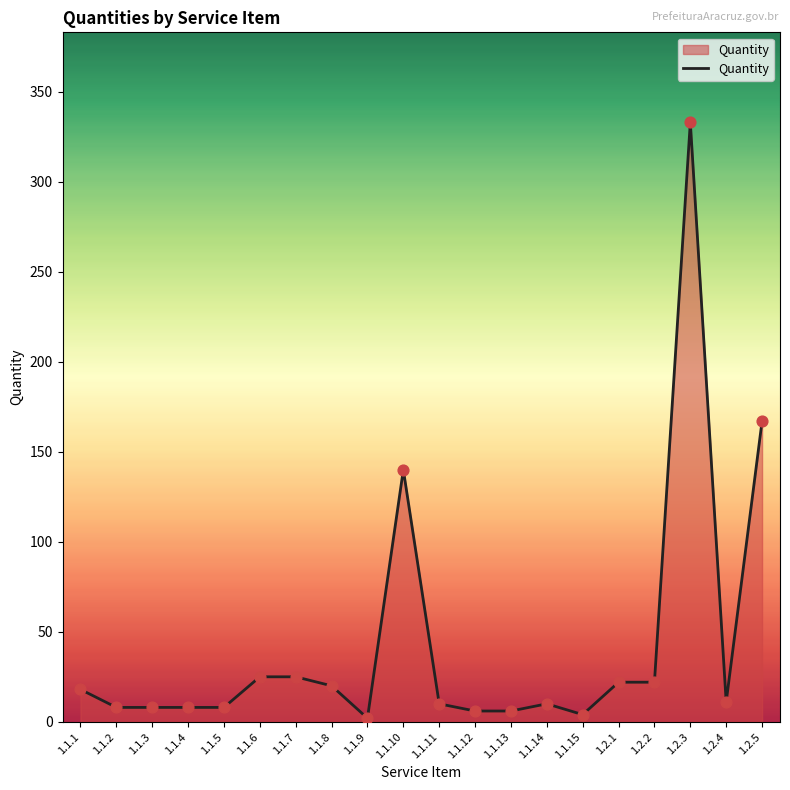

Between 1.1.9 and 1.2.3, which is larger?

1.2.3